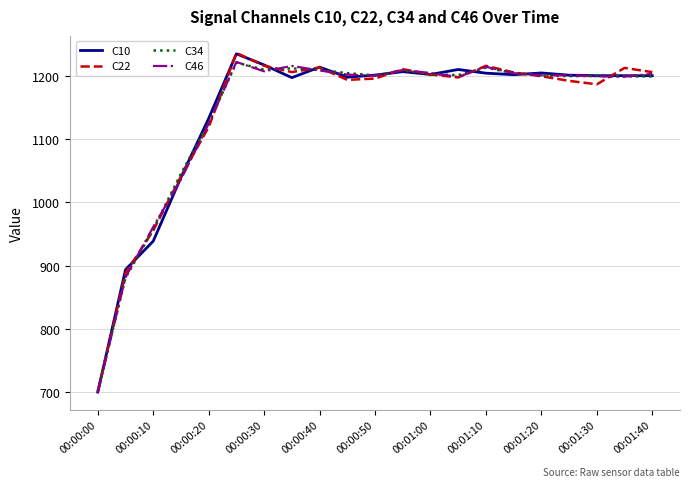

What is the highest value of the C46 series?

1222.5